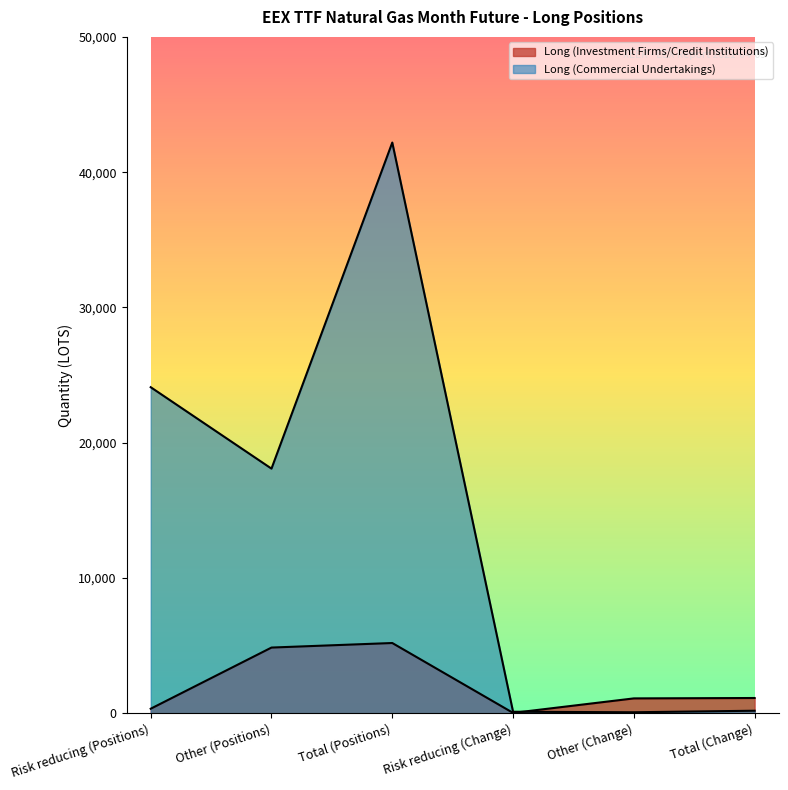

True or false: Long (Investment Firms/Credit Institutions) has a value of 5194.0 at Total (Positions).

True